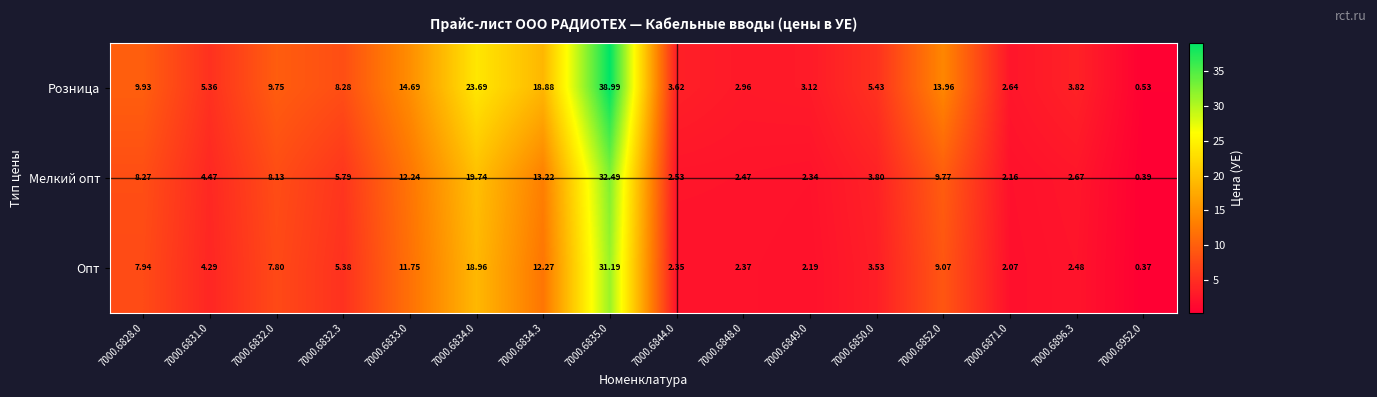

How many data points in Опт are less than 5?

8